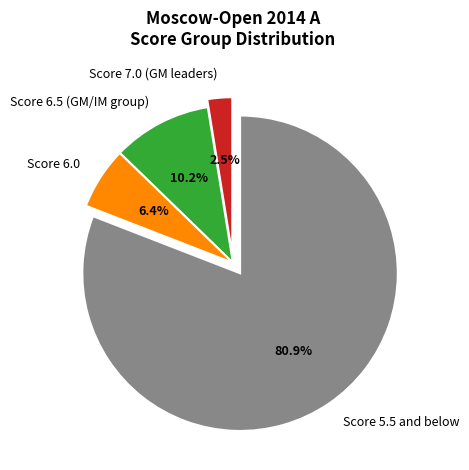

Which slice is the smallest?

Score 7.0 (GM leaders)